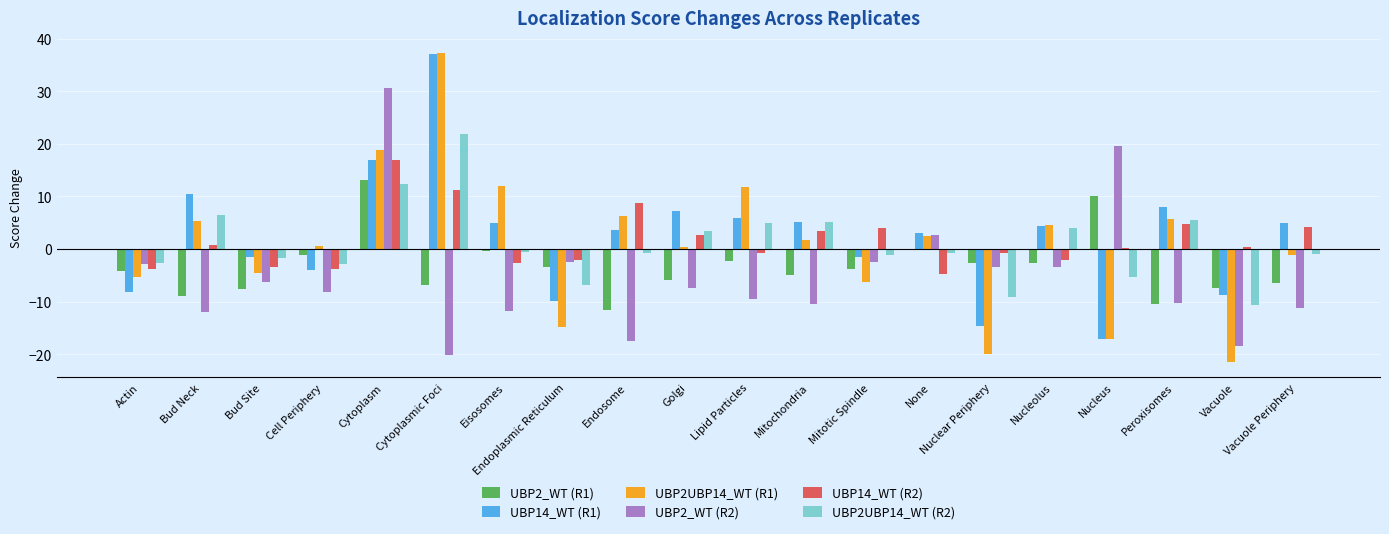

What is the greatest value displayed?

37.2